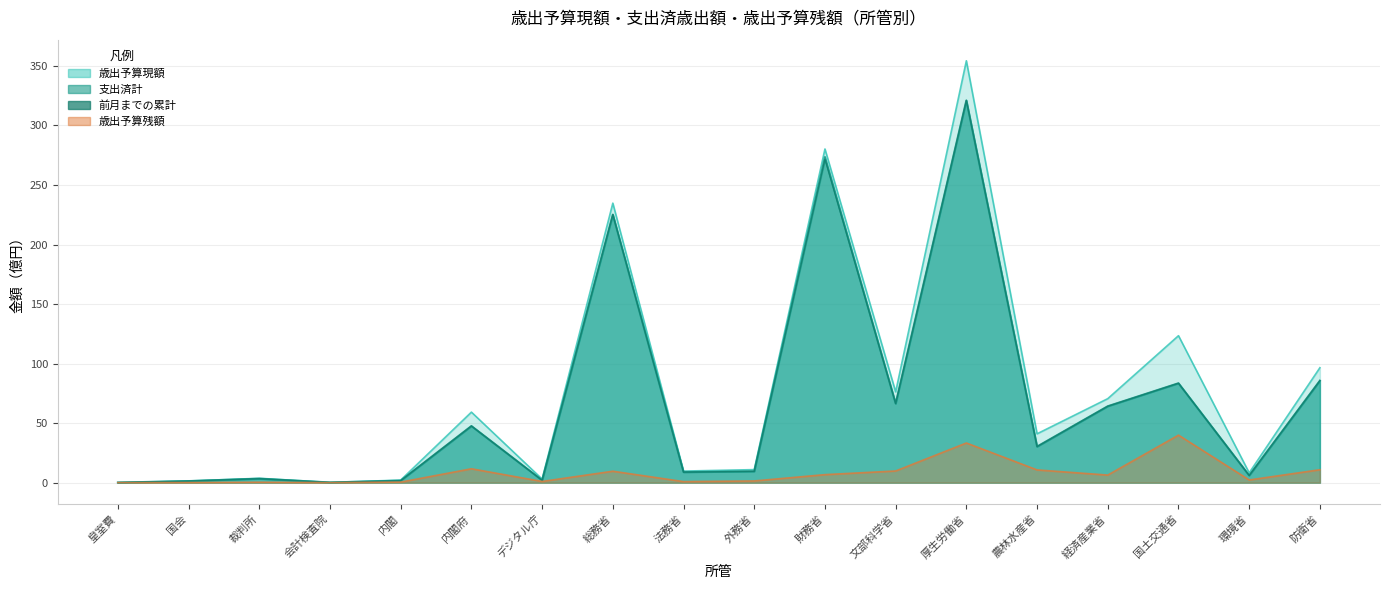

What is the average value of the 歳出予算現額 series?

76.4